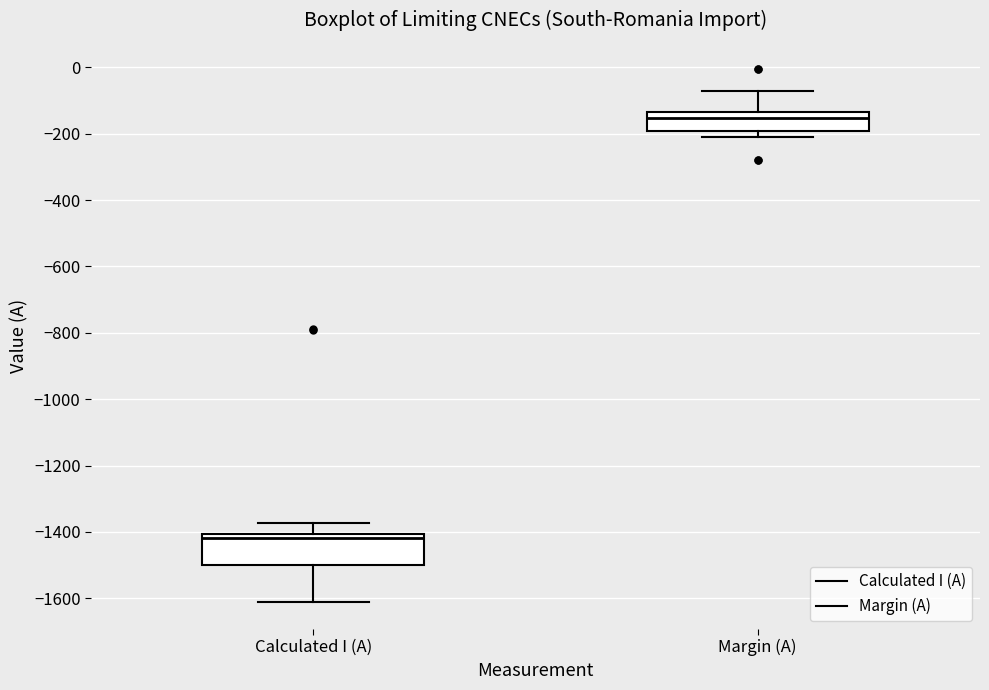

Reading left to right, read every box against the y-axis: the position of its median line, the range the box covers, and the ends of its whiskers. The values are not printed on the chart, so give them approximately, as read against the axis.

Calculated I (A): median -1420, box -1500 to -1400, whiskers -1620 to -1380
Margin (A): median -160, box -200 to -140, whiskers -200 (just below the box's lower edge) to -80